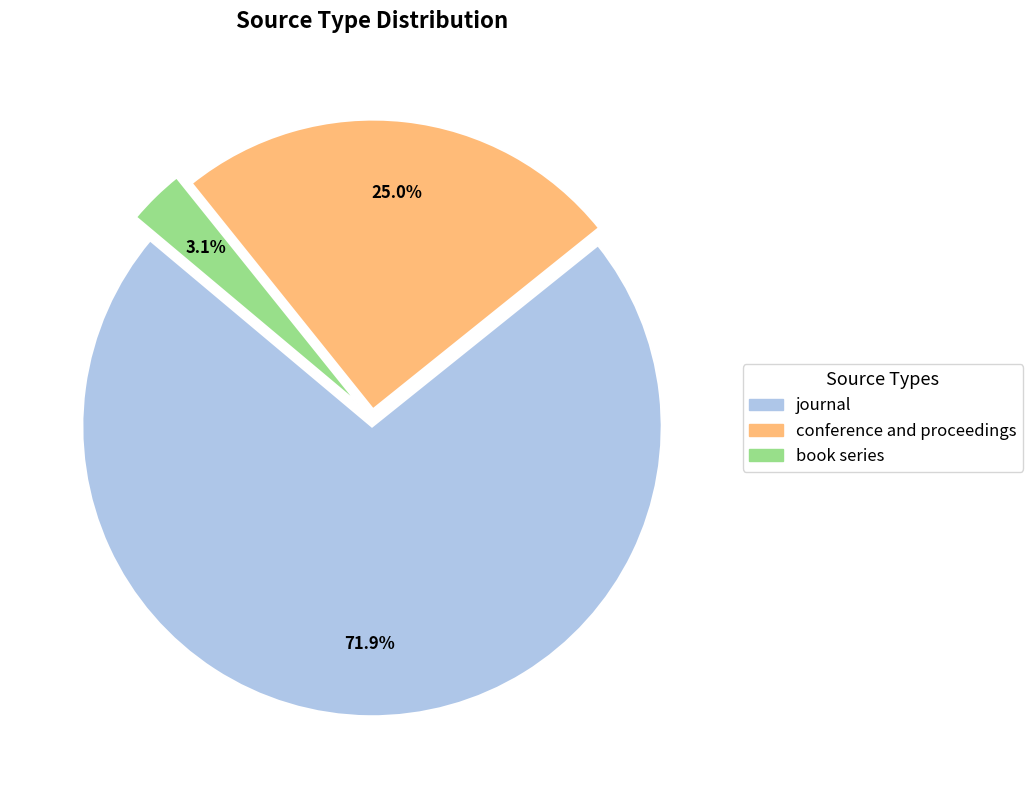

Which category has the smallest portion of the pie?

book series